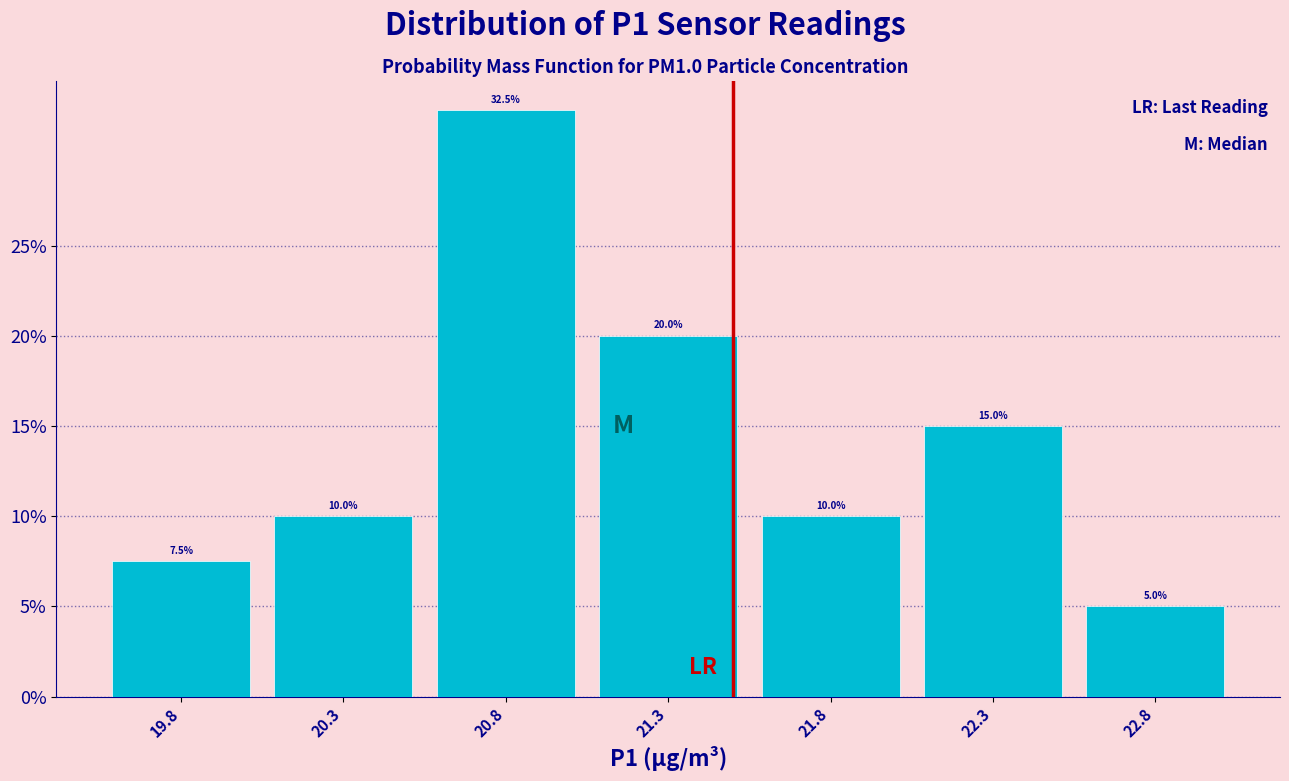

Reading left to right, list every bar in this chart as the range it spans on the x-axis followed by its height.

19.55 to 20.05: 7.5
20.05 to 20.55: 10.0
20.55 to 21.05: 32.5
21.05 to 21.55: 20.0
21.55 to 22.05: 10.0
22.05 to 22.55: 15.0
22.55 to 23.05: 5.0